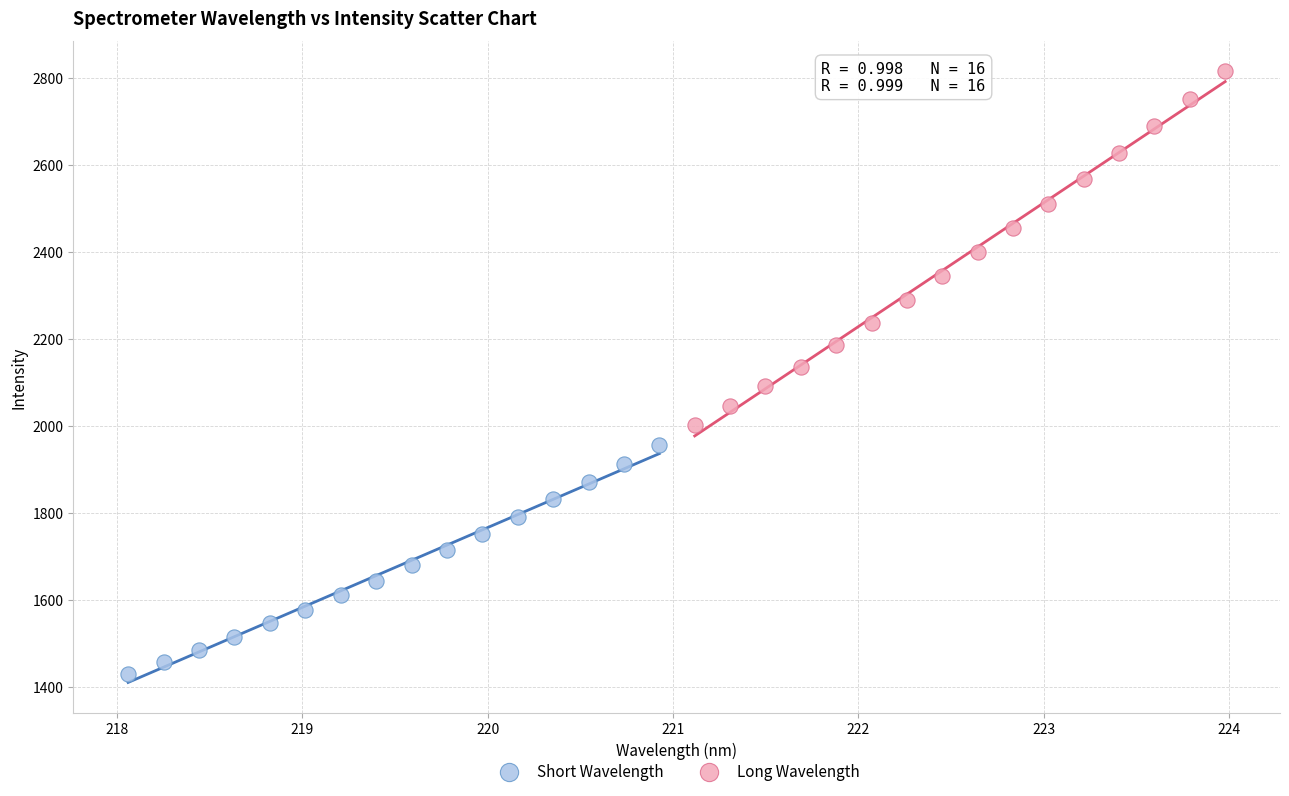

Which series reaches the minimum Y coordinate?

Short Wavelength